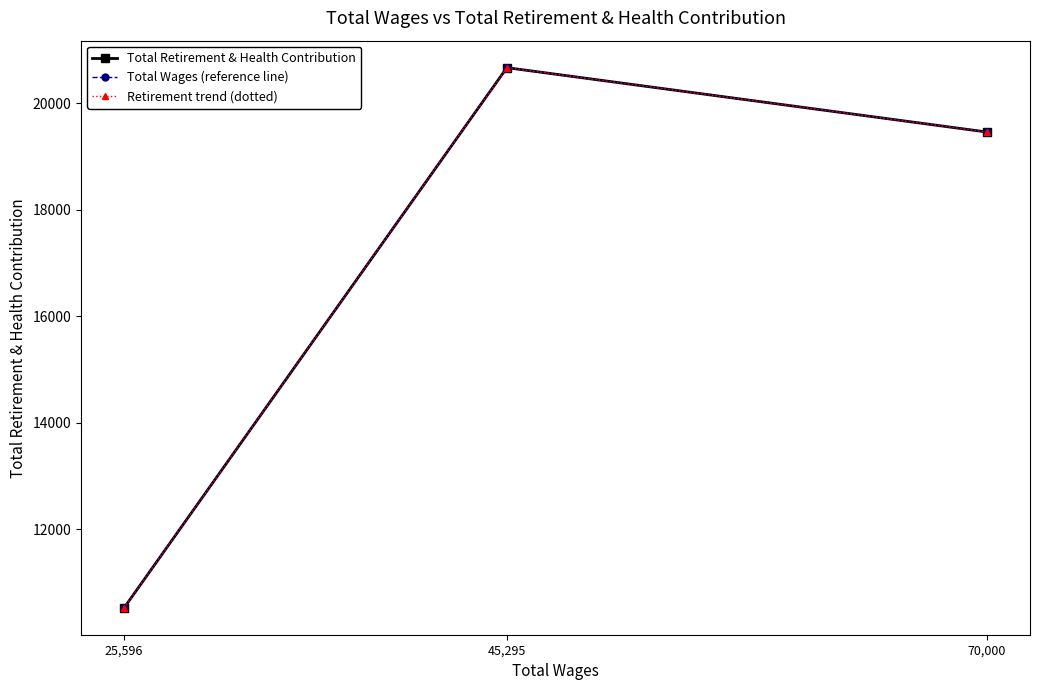

The value of Total Retirement & Health Contribution at 25,596 is 15596. True or false?

False